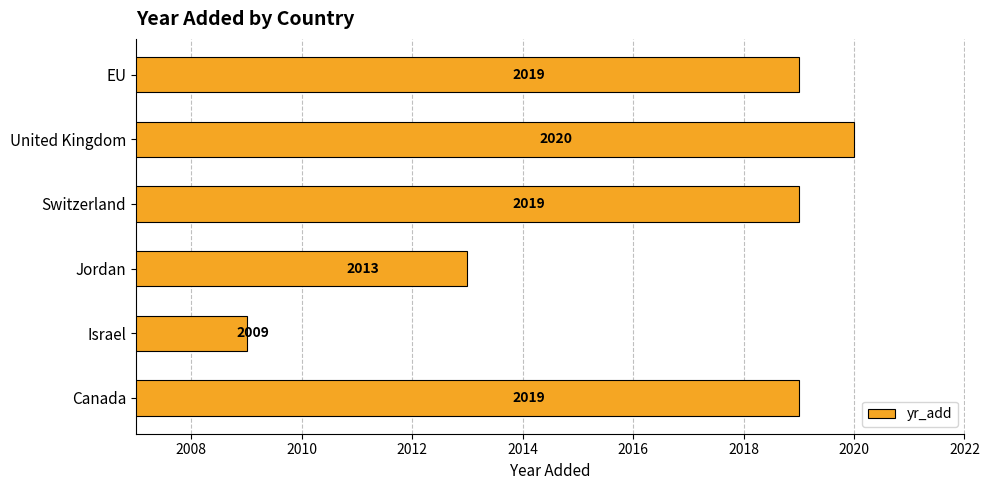

Reading bottom to top, extract all data points from this chart.

2019	2009	2013	2019	2020	2019